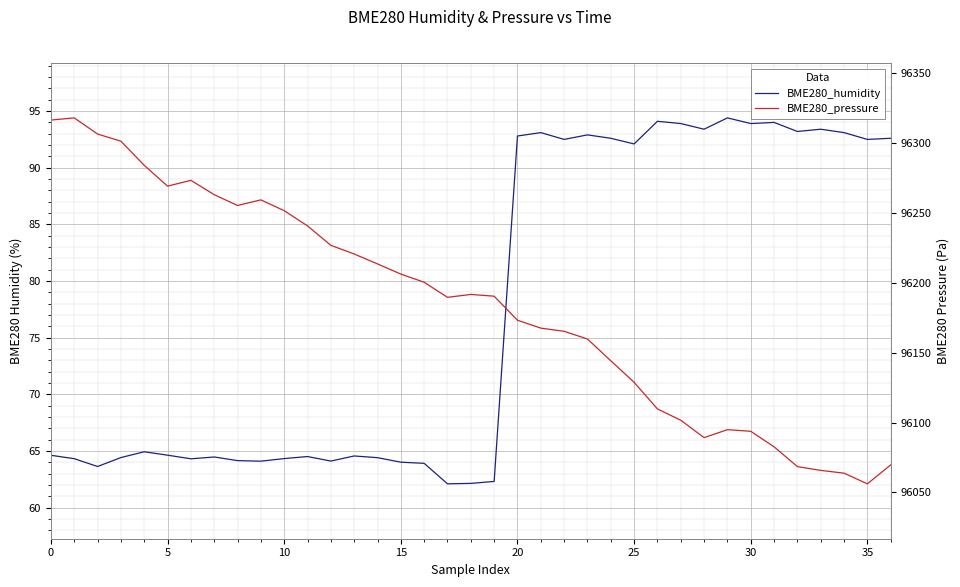

Reading left to right, extract all data points from this chart.

BME280_humidity: 64.6	64.3	63.6	64.4	64.9	64.6	64.3	64.5	64.1	64.1	64.3	64.5	64.1	64.5	64.4	64.0	63.9	62.1	62.1	62.3	92.8	93.1	92.5	92.9	92.6	92.1	94.1	93.9	93.4	94.4	93.9	94.0	93.2	93.4	93.1	92.5	92.6
BME280_pressure: 96316.4	96318.0	96306.4	96301.3	96284.0	96269.1	96273.3	96263.0	96255.3	96259.3	96251.6	96240.7	96226.8	96220.6	96213.5	96206.2	96200.4	96189.6	96191.7	96190.4	96173.2	96167.6	96165.3	96159.8	96144.2	96128.8	96109.8	96101.7	96089.2	96094.9	96093.8	96082.6	96068.5	96065.8	96063.8	96056.2	96069.7